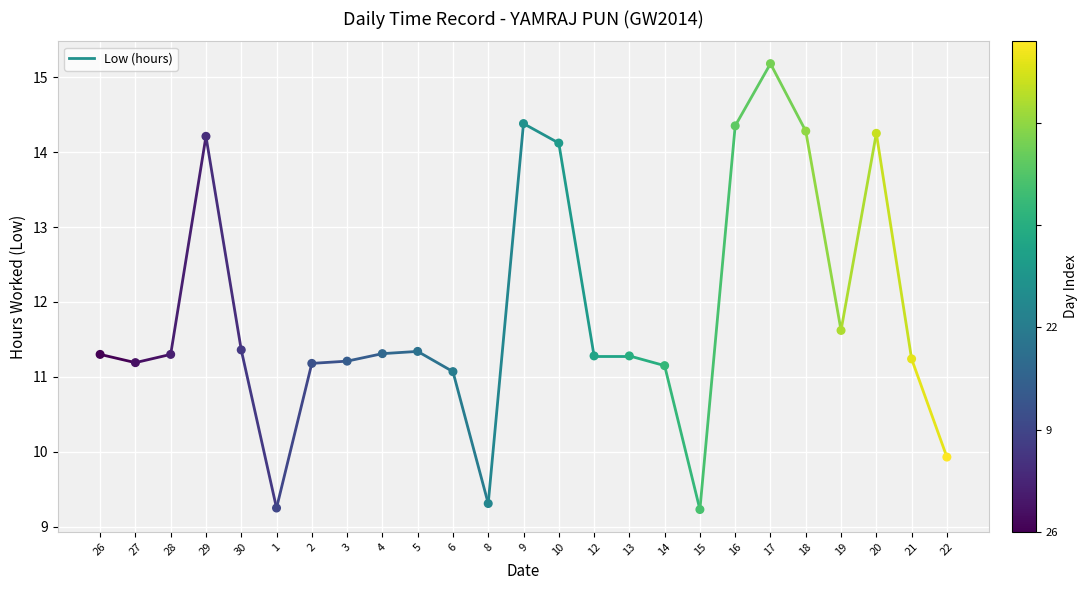

What Y value in the scatter plot is closest to 12?

11.6